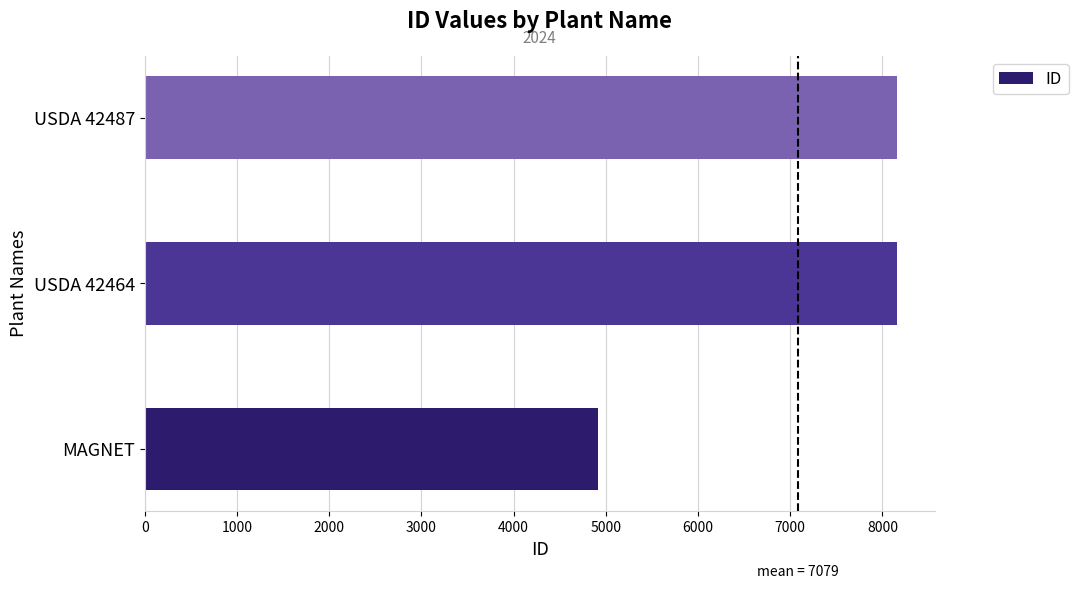

Is it true that the value at USDA 42464 is 8159?

True